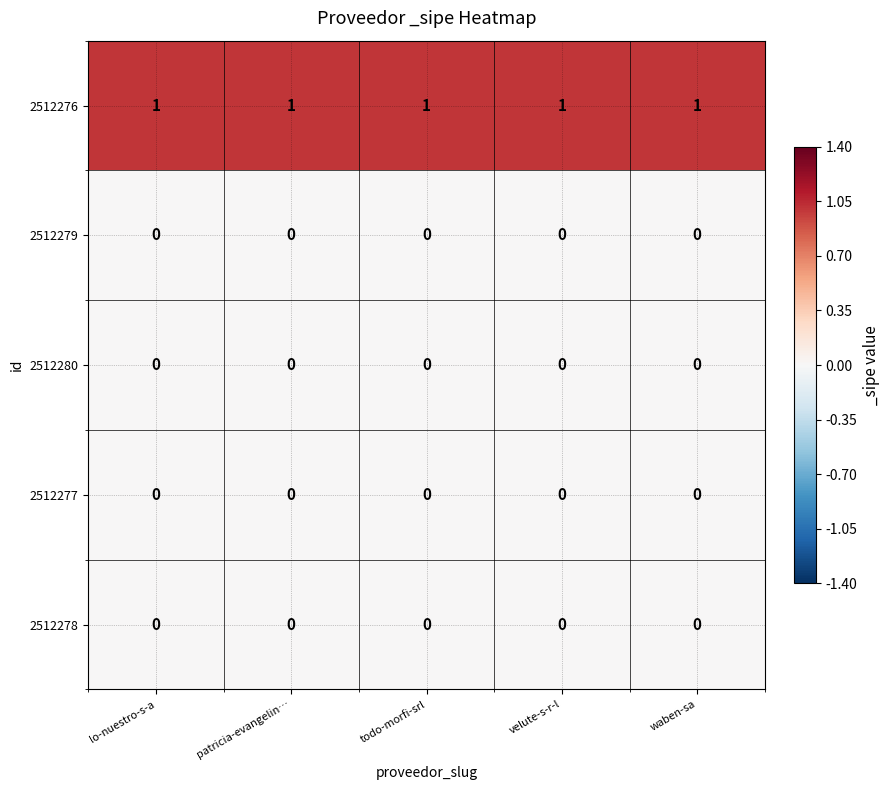

What is the sum of all 2512276 values?

5